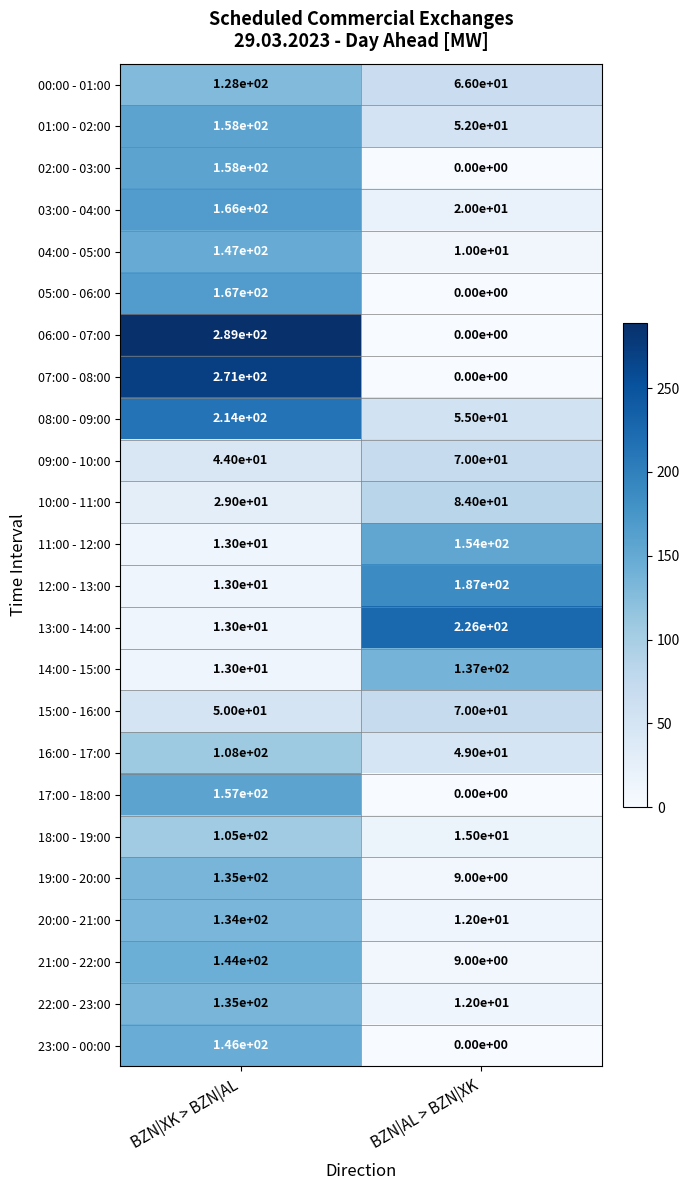

What is the spread (max minus min) of values at BZN|AL > BZN|XK?

226